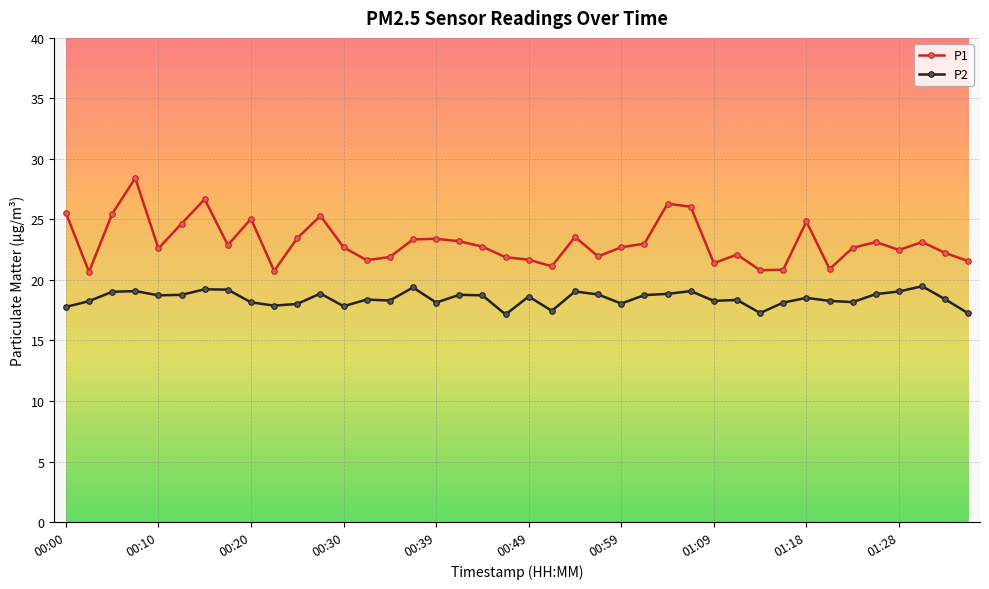

True or false: P1 and P2 cross at least once.

False